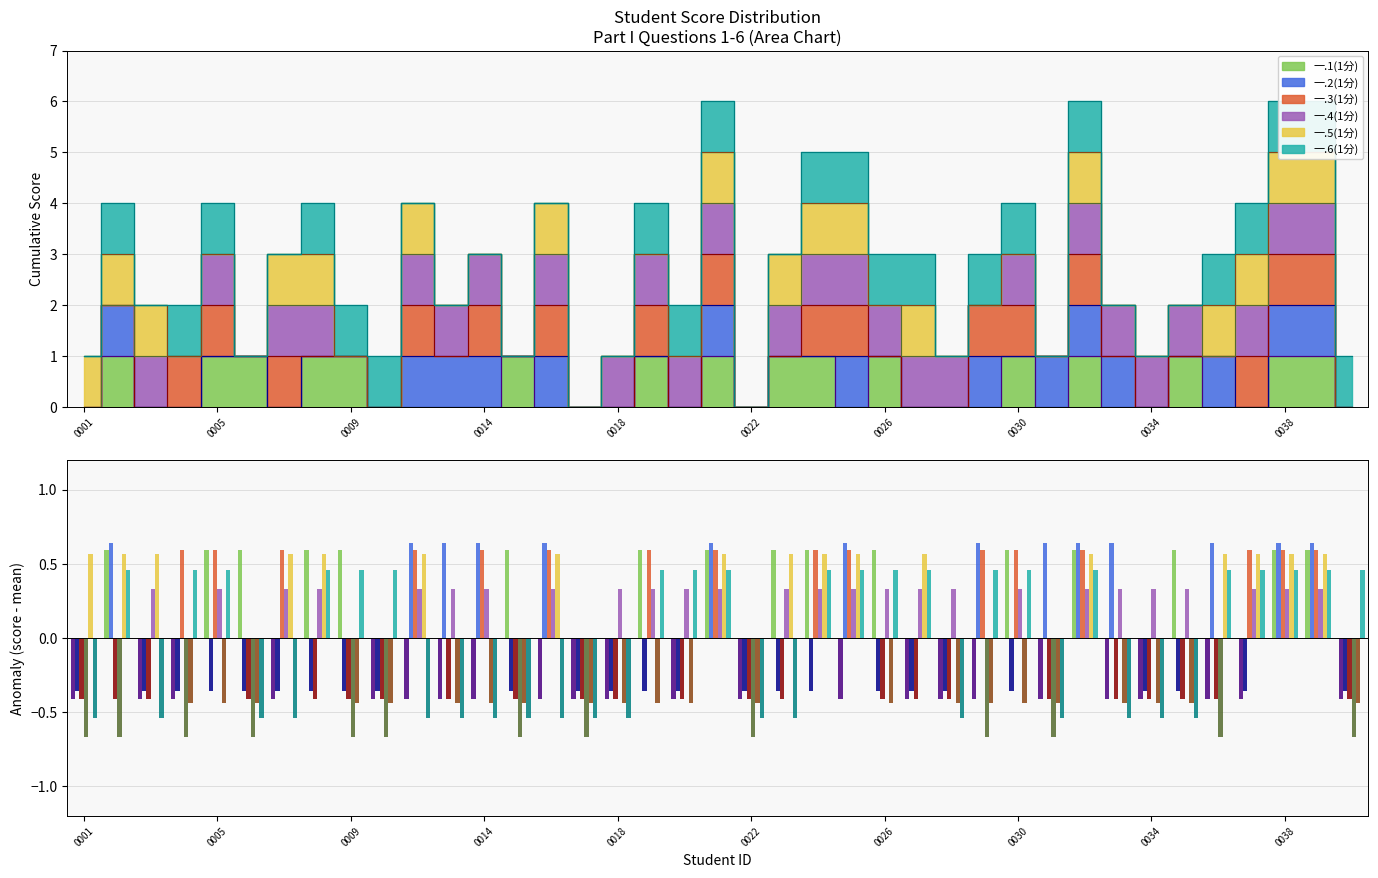

The 一.2(1分) series shows -0.4 at 0001. True or false?

True